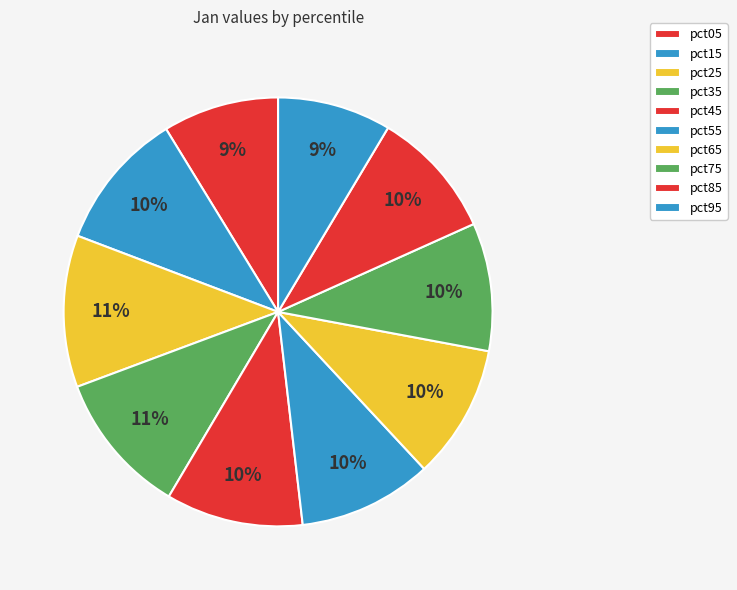

How many slices are in this pie chart?

10